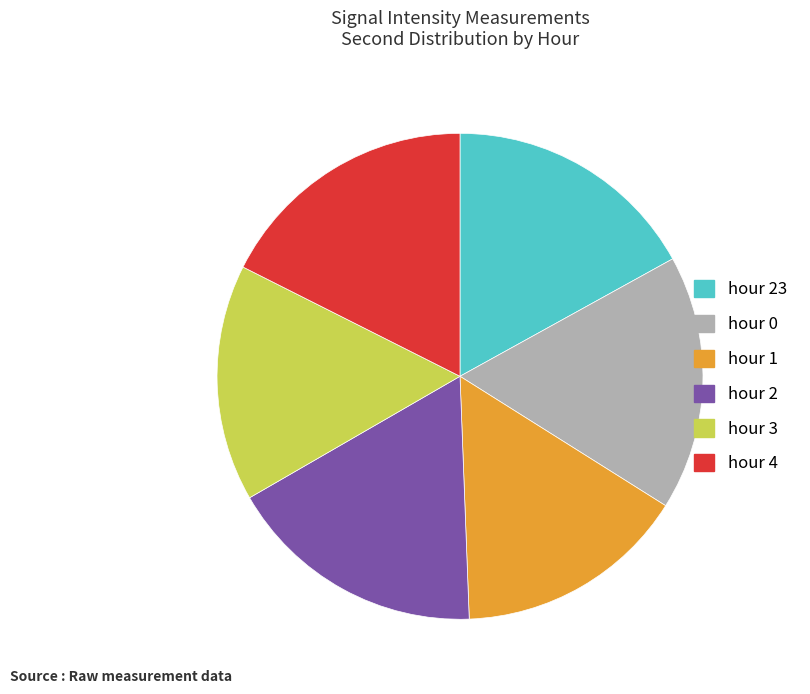

Is there any slice that represents more than half of the pie?

No